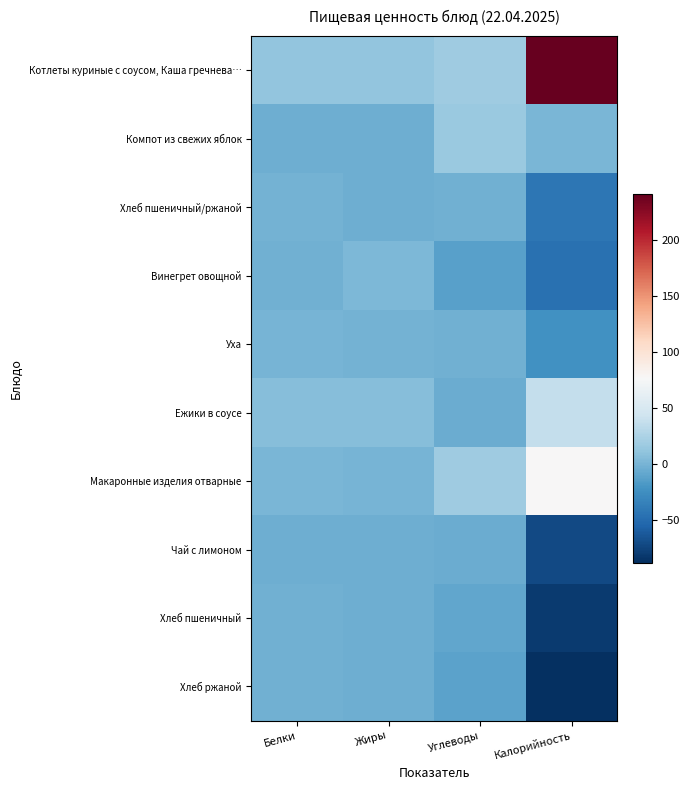

Which series has the largest total across all categories?

Котлеты куриные с соусом, Каша гречнева…